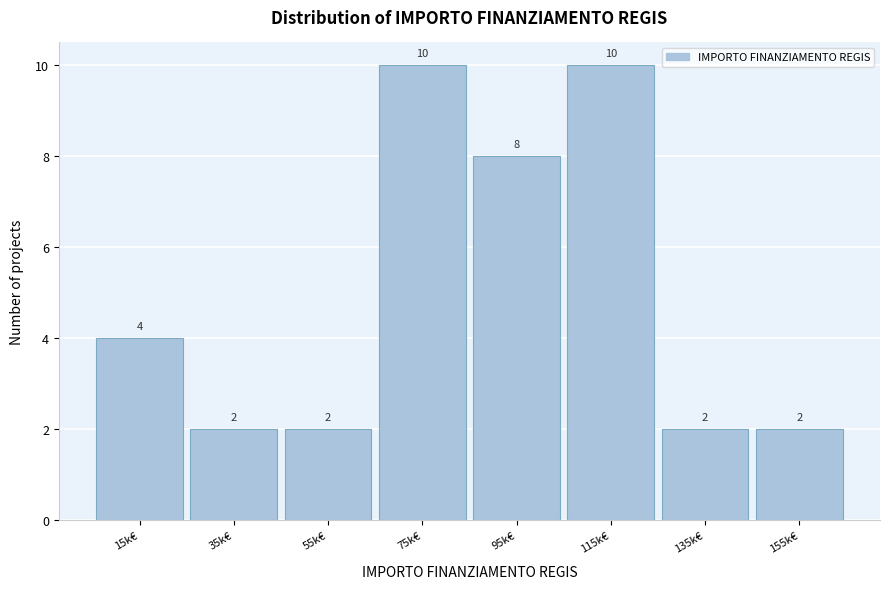

Reading right to left, extract all data points from this chart.

2	2	10	8	10	2	2	4